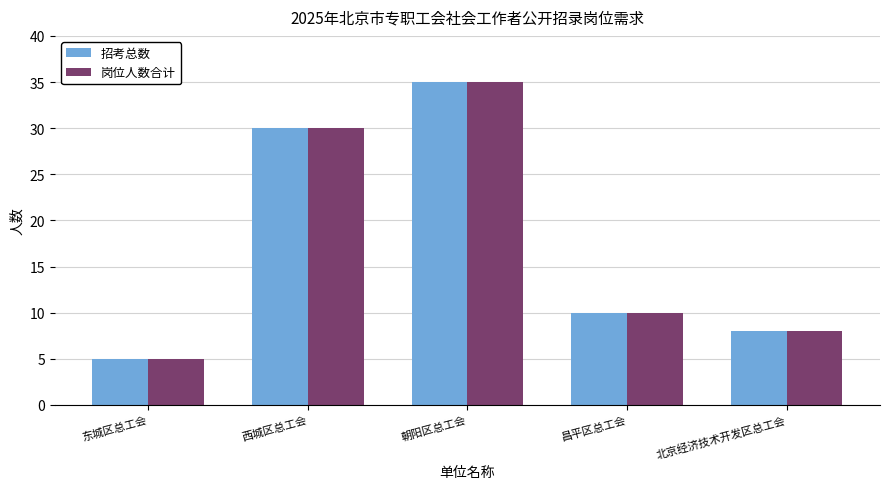

Count the number of categories in the chart.

5